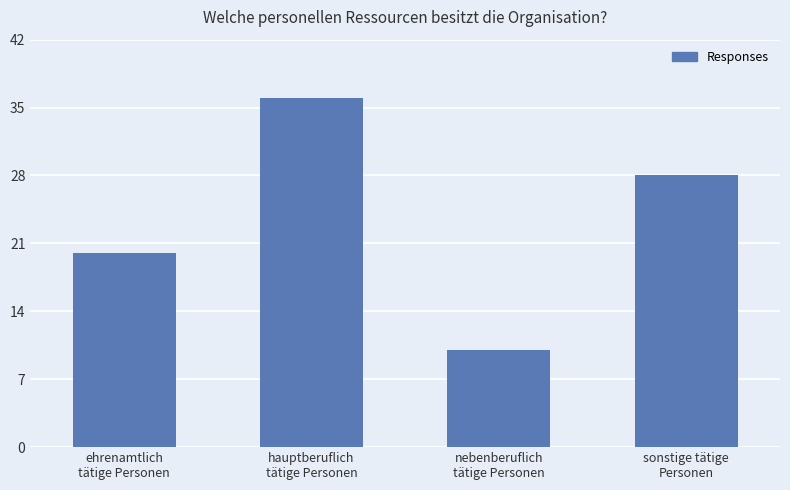

List the labels in order of value, smallest first.

nebenberuflich
tätige Personen, ehrenamtlich
tätige Personen, sonstige tätige
Personen, hauptberuflich
tätige Personen